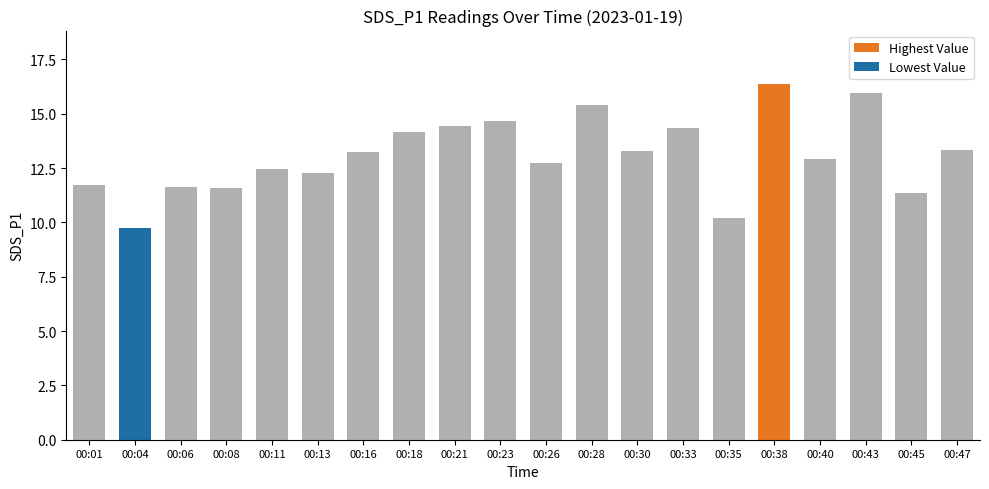

What is the ratio of the value at 00:45 to the value at 00:33?

0.8